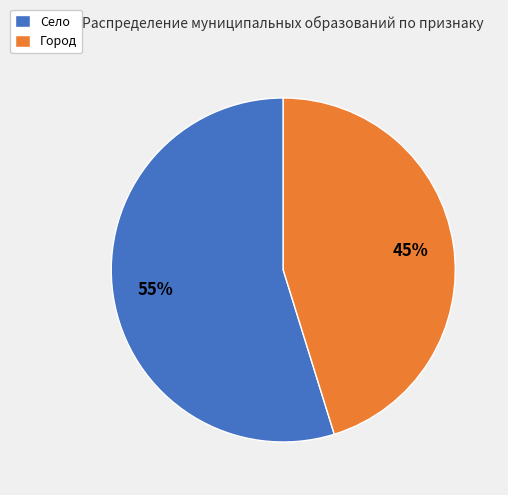

Which slice is the smallest?

Город